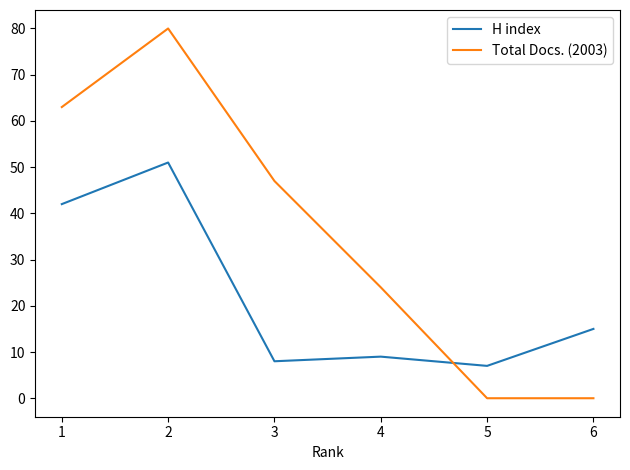

What is the greatest value displayed?

80